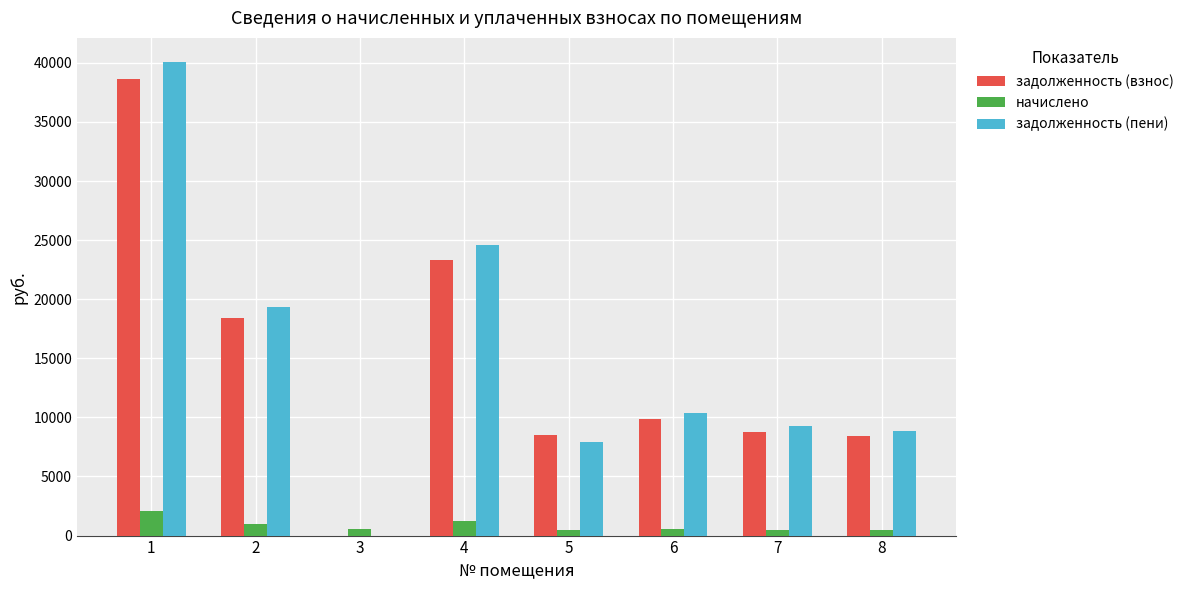

How many categories are shown in the chart?

8